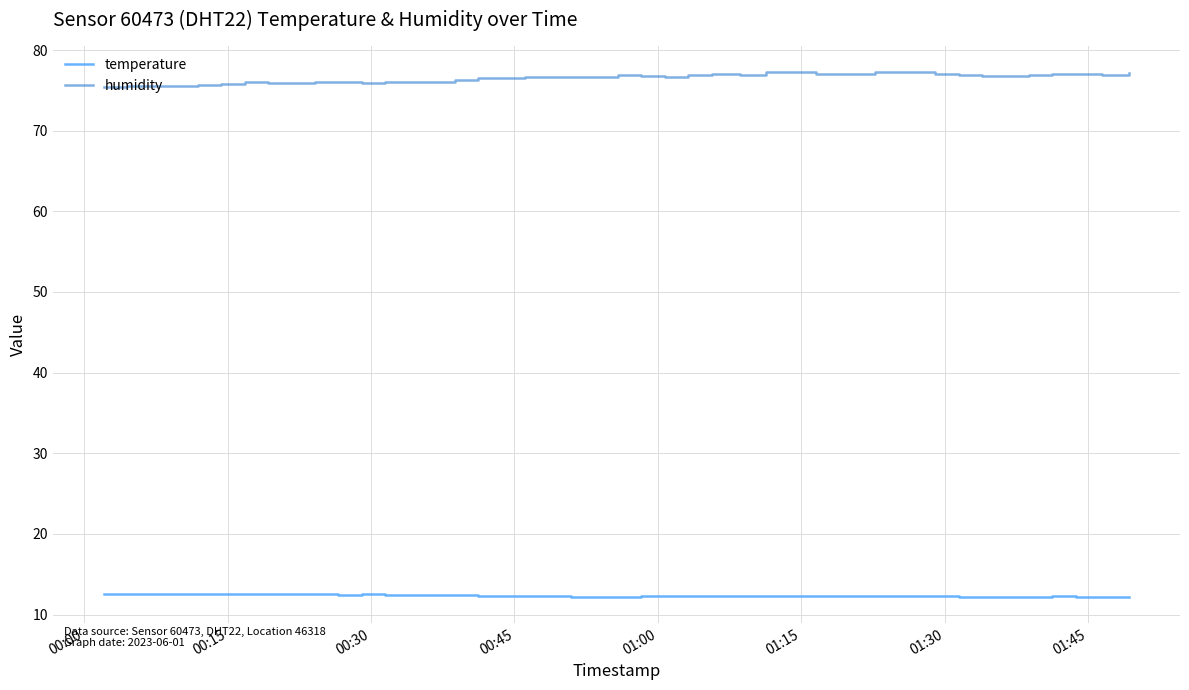

True or false: humidity has more than 1 points higher than both neighbors.

True